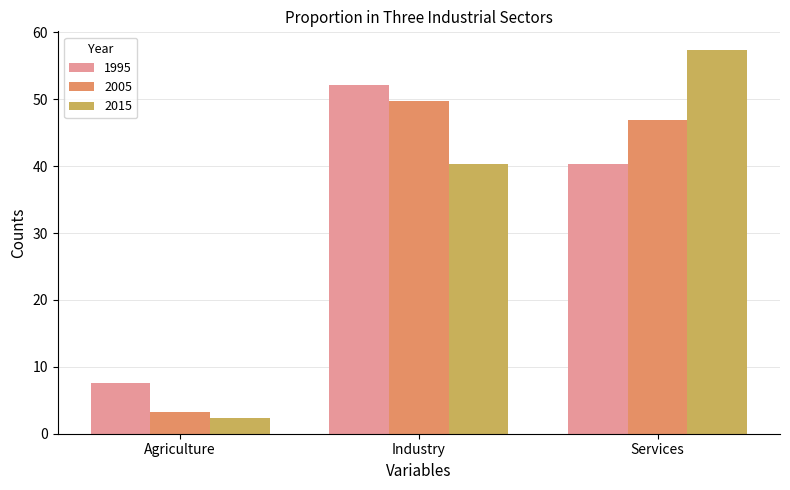

What are all the series names shown in the legend?

1995, 2005, 2015